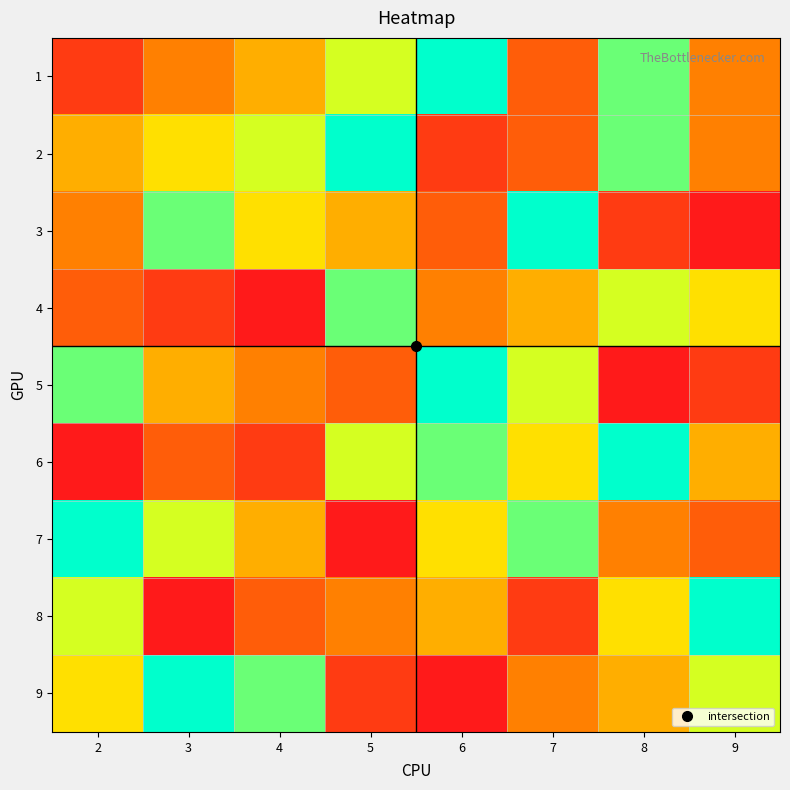

Reading right to left, transcribe all the data shown in this chart.

1: 9=6	8=2	7=7	6=1	5=3	4=5	3=6	2=8
2: 9=6	8=2	7=7	6=8	5=1	4=3	3=4	2=5
3: 9=9	8=8	7=1	6=7	5=5	4=4	3=2	2=6
4: 9=4	8=3	7=5	6=6	5=2	4=9	3=8	2=7
5: 9=8	8=9	7=3	6=1	5=7	4=6	3=5	2=2
6: 9=5	8=1	7=4	6=2	5=3	4=8	3=7	2=9
7: 9=7	8=6	7=2	6=4	5=9	4=5	3=3	2=1
8: 9=1	8=4	7=8	6=5	5=6	4=7	3=9	2=3
9: 9=3	8=5	7=6	6=9	5=8	4=2	3=1	2=4